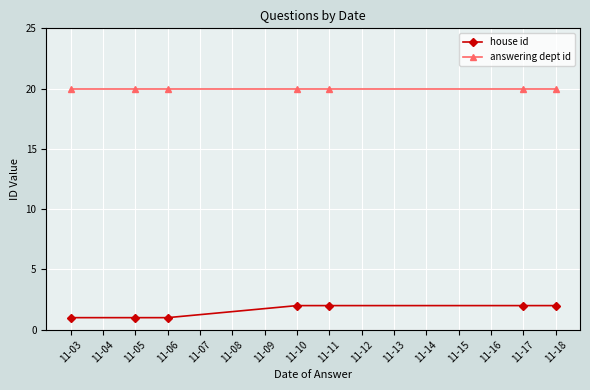

What is the sum of all answering dept id values?

140